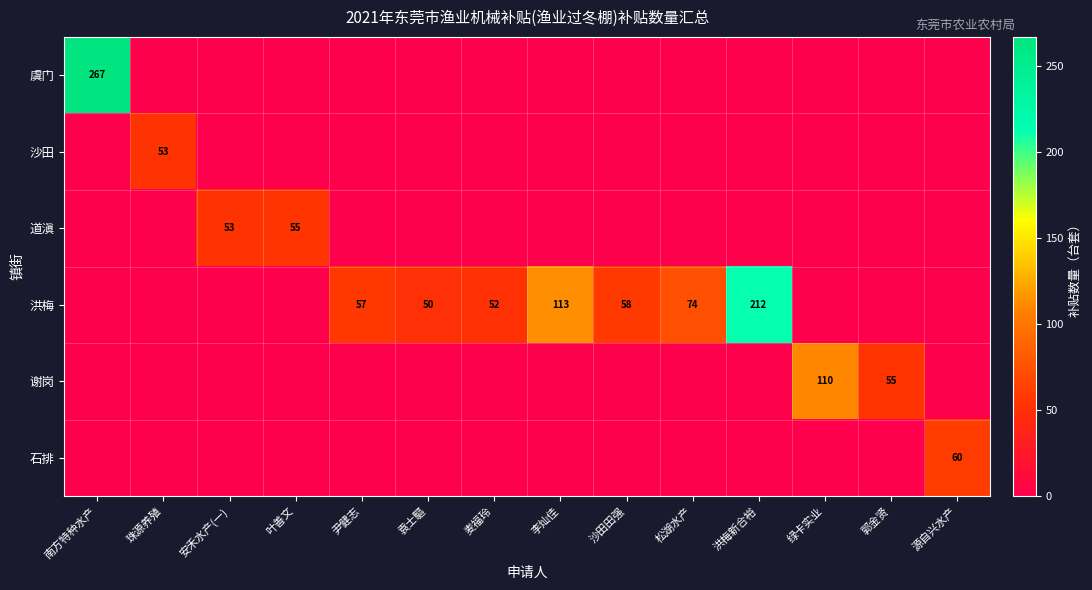

How many categories are shown in the chart?

14